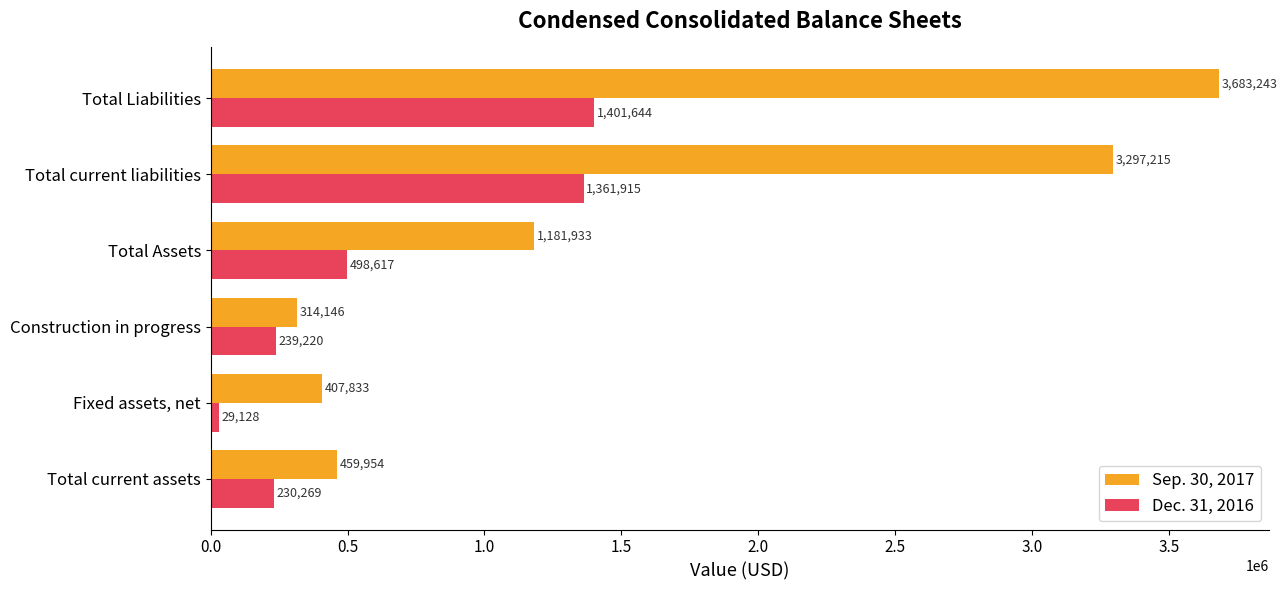

Rank the categories by Dec. 31, 2016 value from lowest to highest.

Fixed assets, net, Total current assets, Construction in progress, Total Assets, Total current liabilities, Total Liabilities